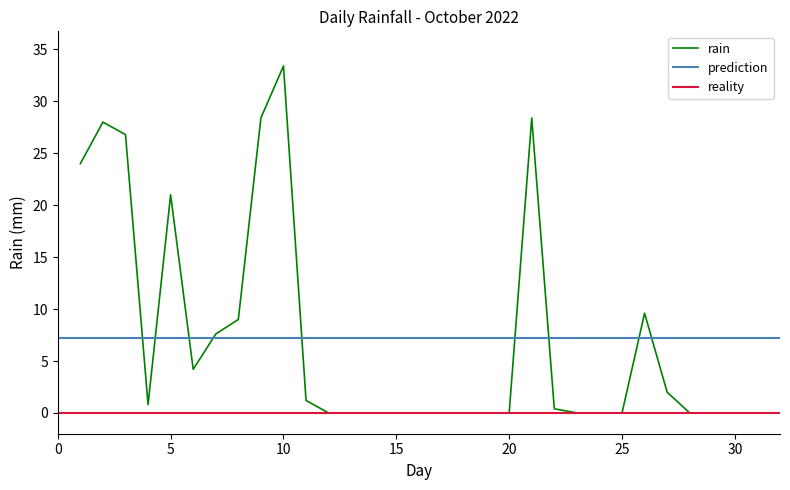

True or false: the data shows 26.8 at 2022-10-03.

True